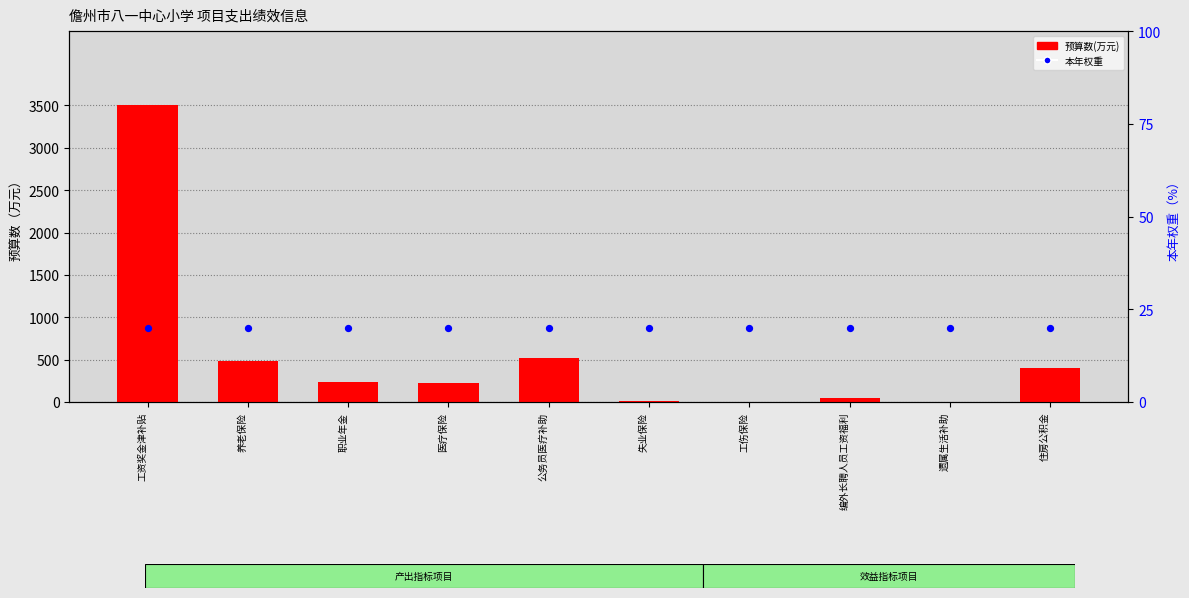

What is the total value across all series at 职业年金?

260.3